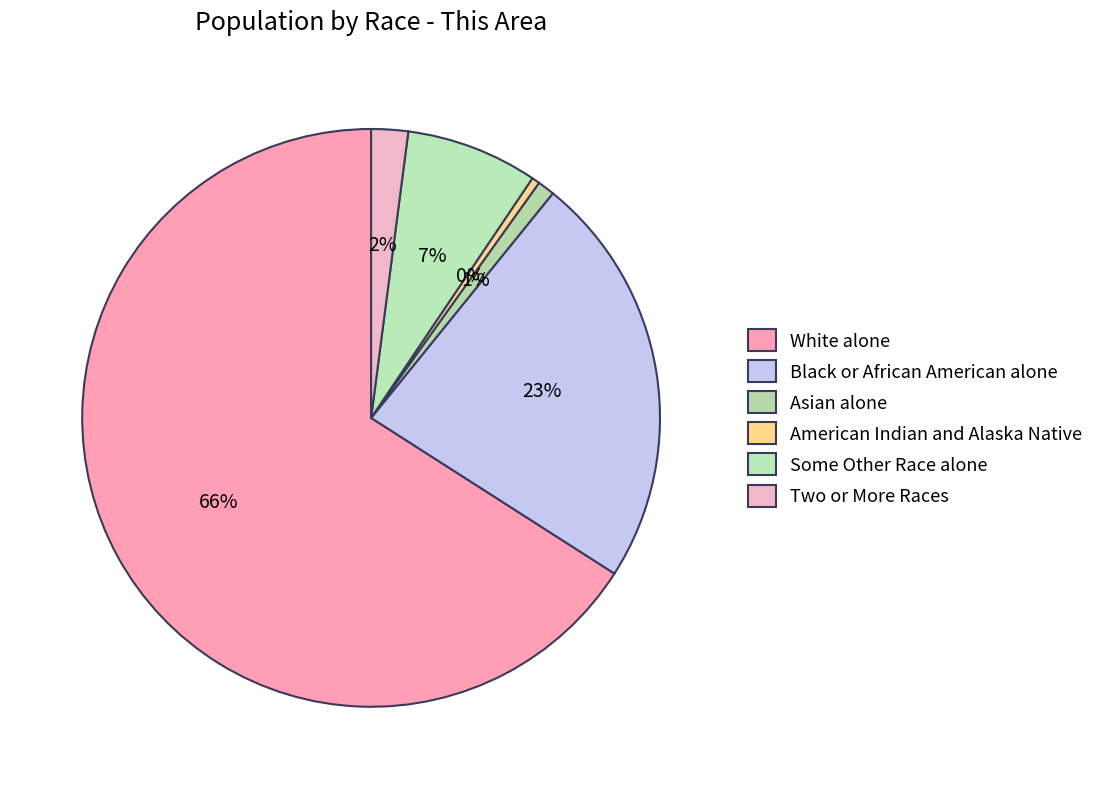

How many slices are in this pie chart?

6